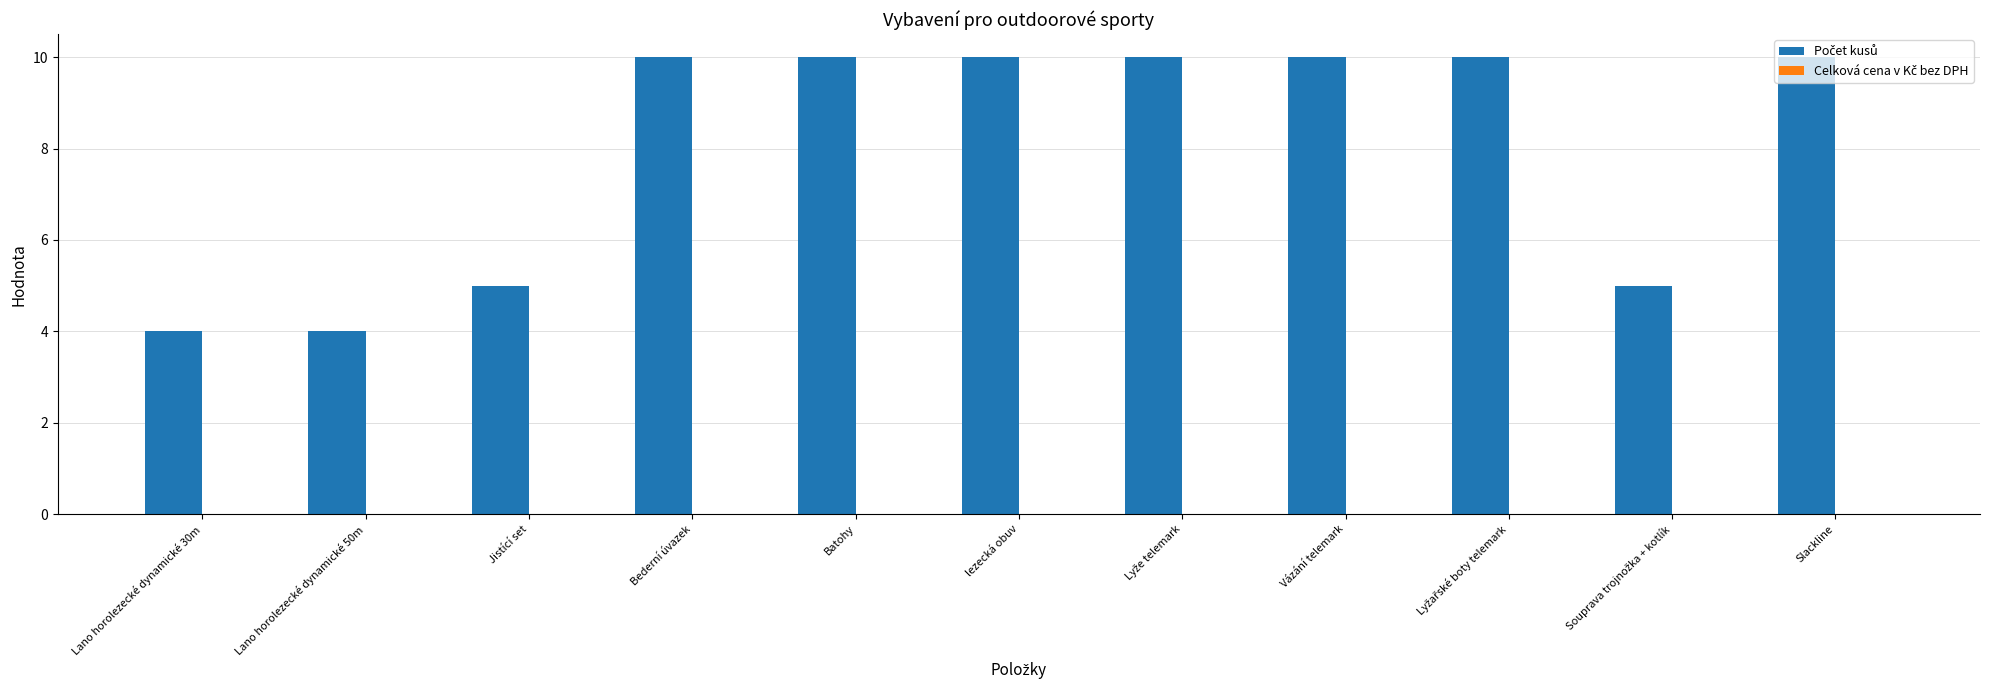

What is the maximum value shown in the chart?

10